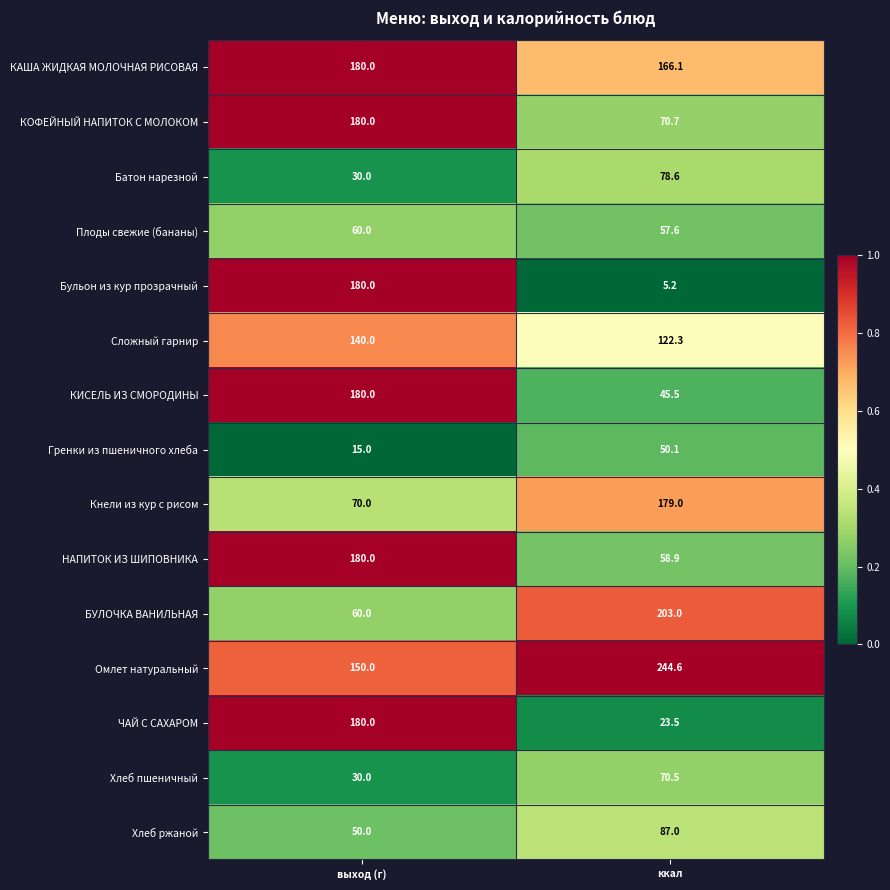

What is the total value across all series at выход (г)?

1685.0